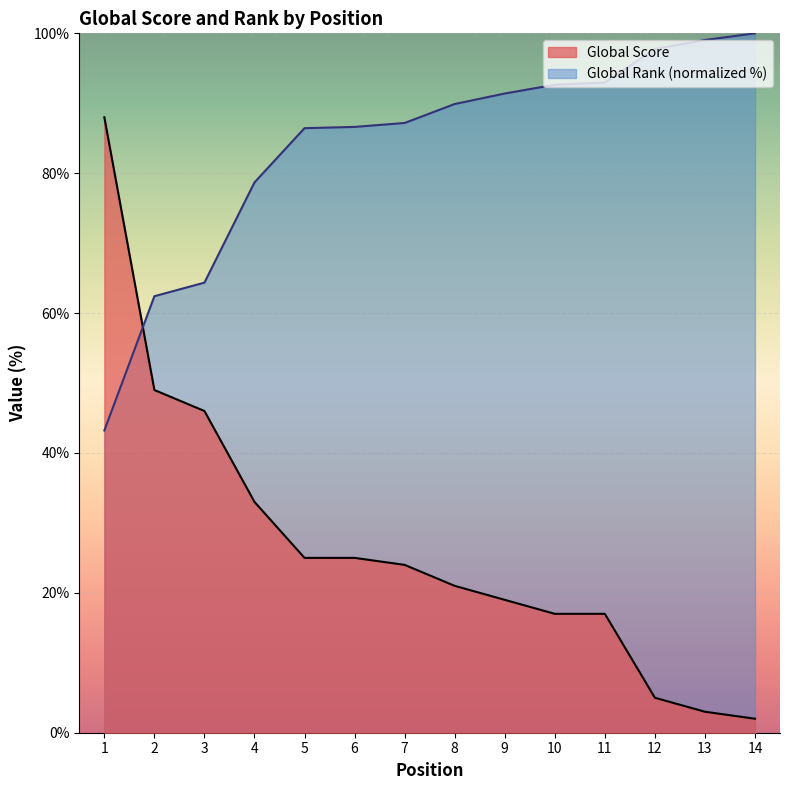

Rank the series by their maximum value, from highest to lowest.

Global Rank (normalized %), Global Score